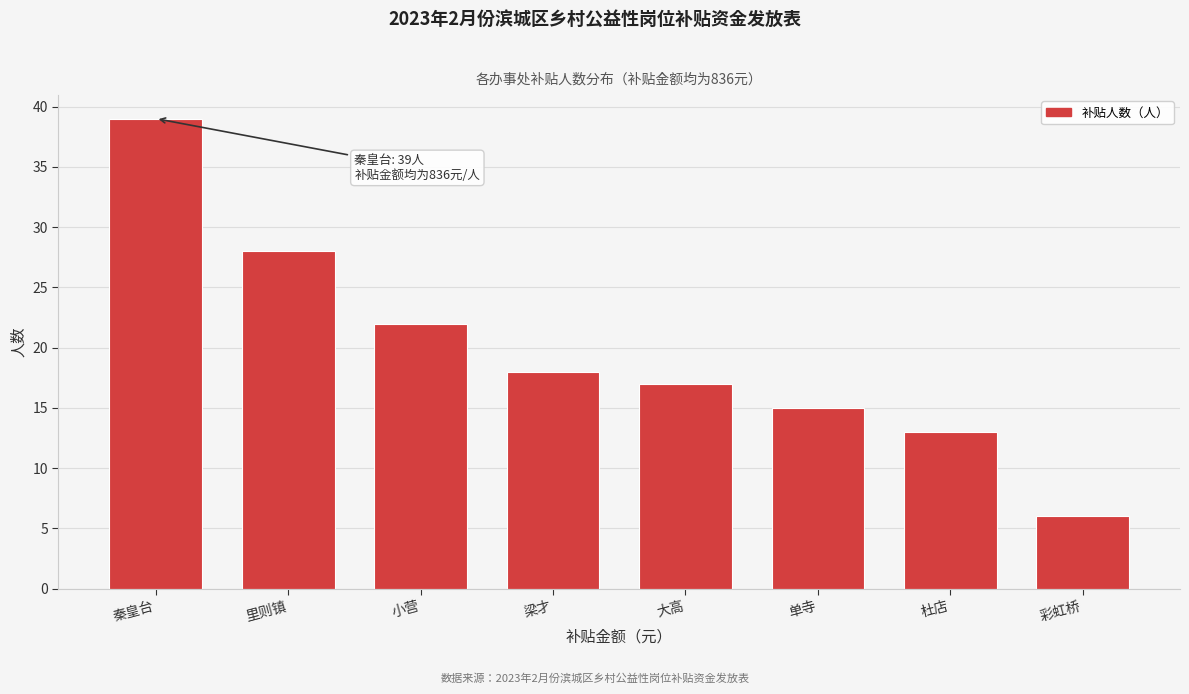

Reading right to left, list all the values displayed in this chart.

彩虹桥=6	杜店=13	单寺=15	大高=17	梁才=18	小营=22	里则镇=28	秦皇台=39